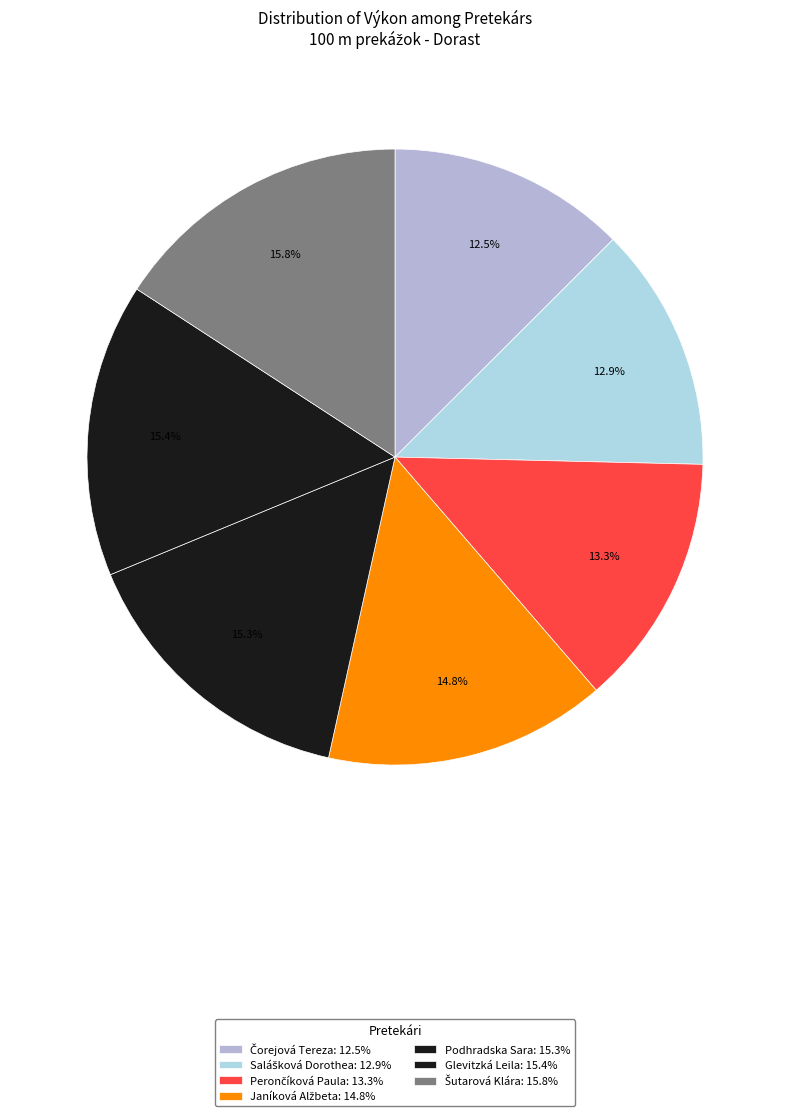

Approximately how many times larger is the value at Salášková Dorothea compared to Čorejová Tereza?

1.0